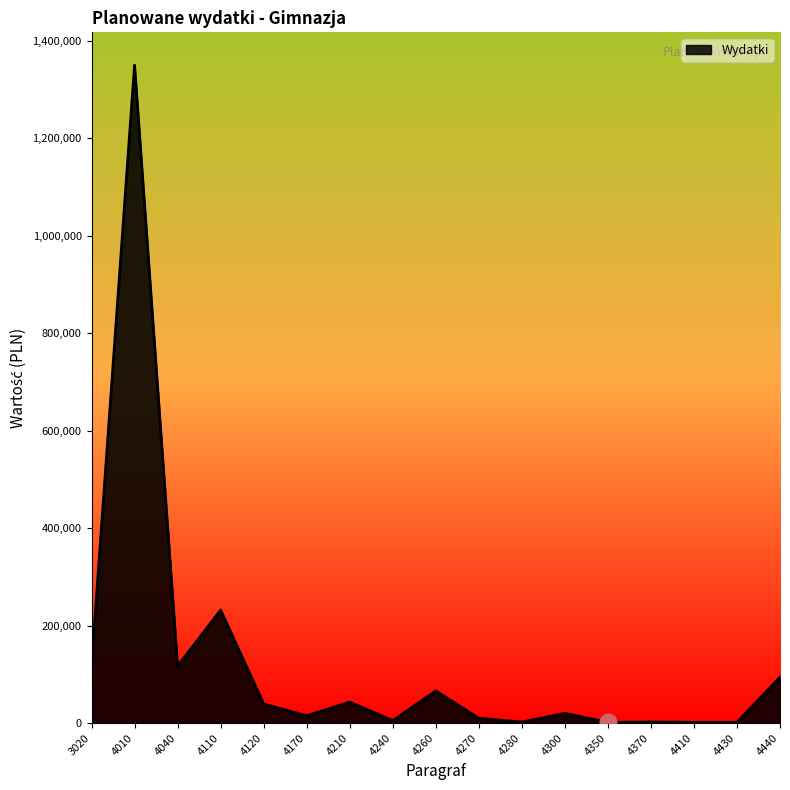

What is the difference between the maximum and minimum values?

1348600